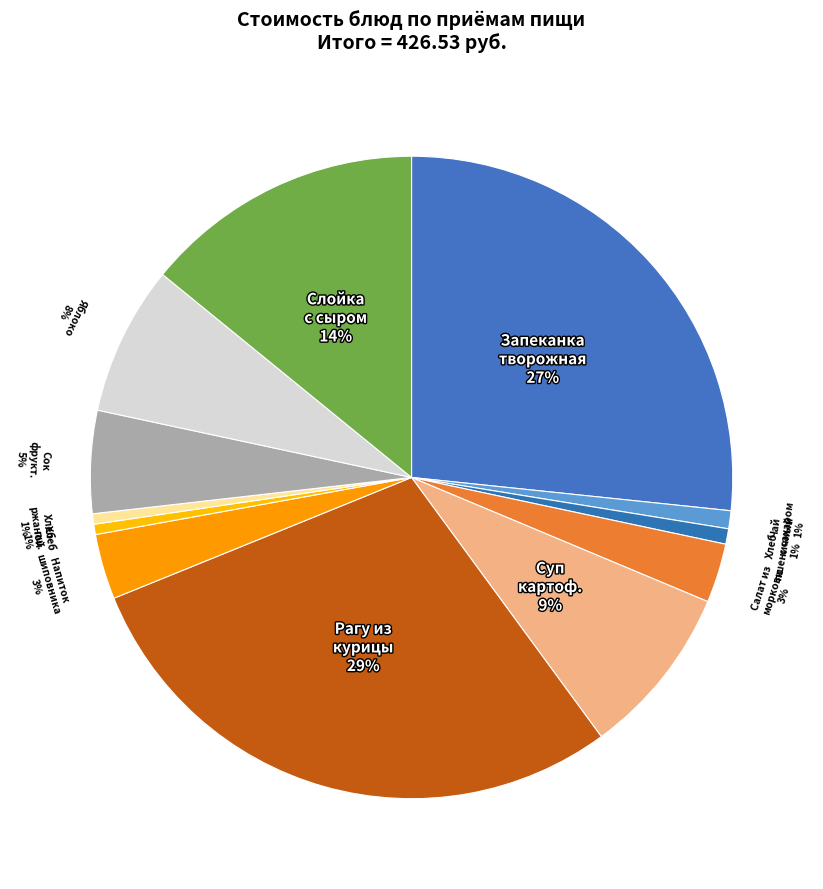

Do Суп картоф. and Сок фрукт. together represent more than half of the pie?

No